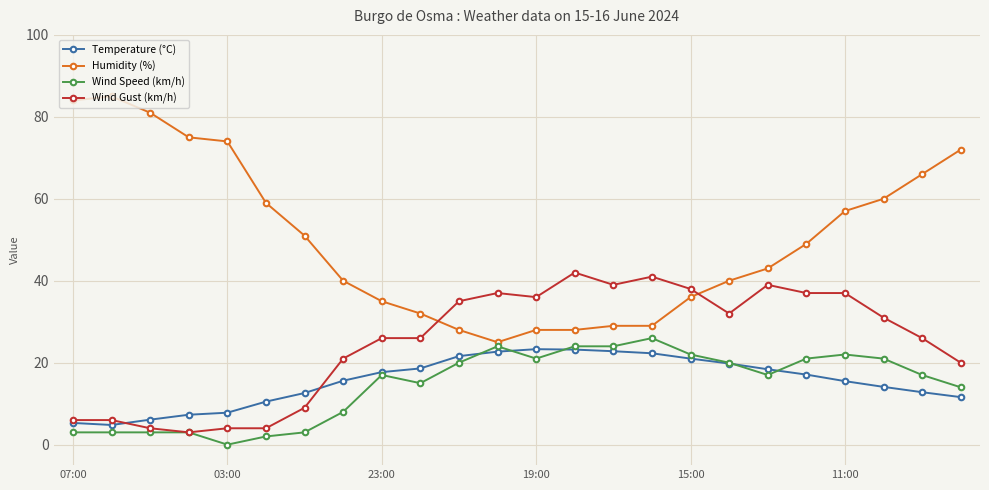

True or false: Wind Speed (km/h) has more than 2 interior local peaks.

True